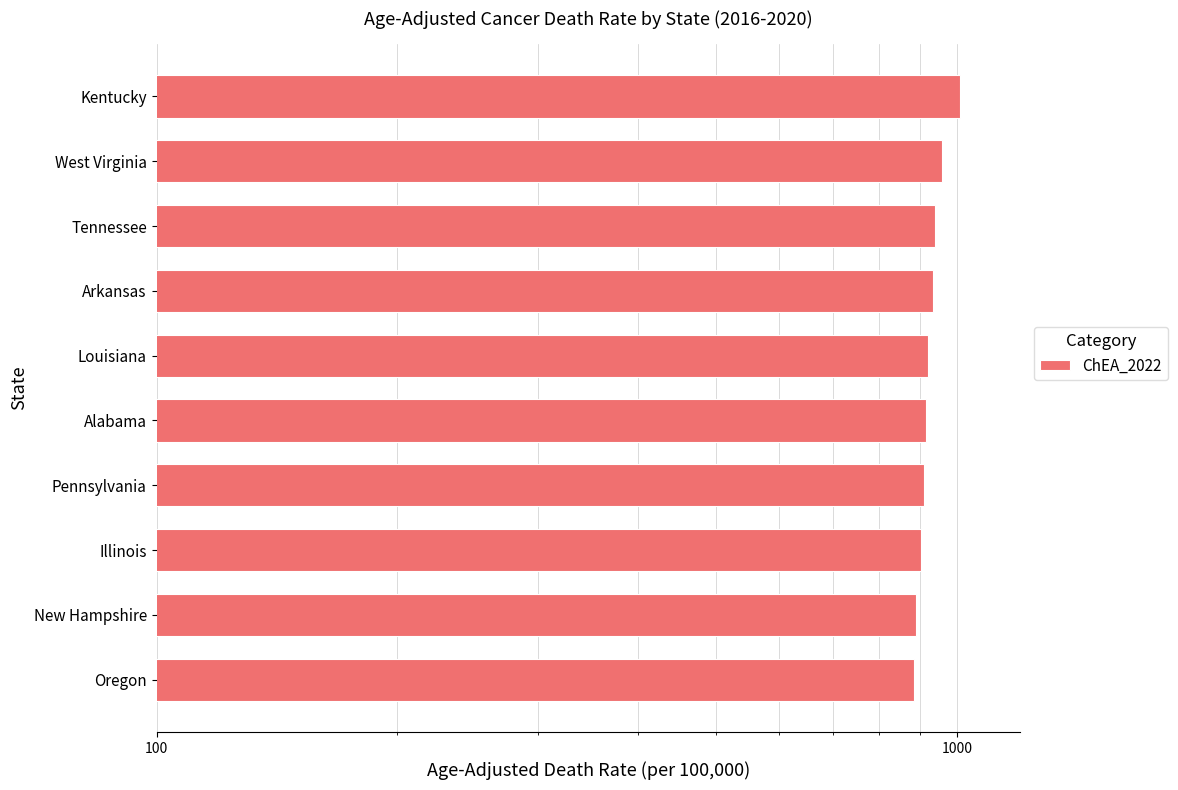

What is the value of the 8th bar from the left?

901.1